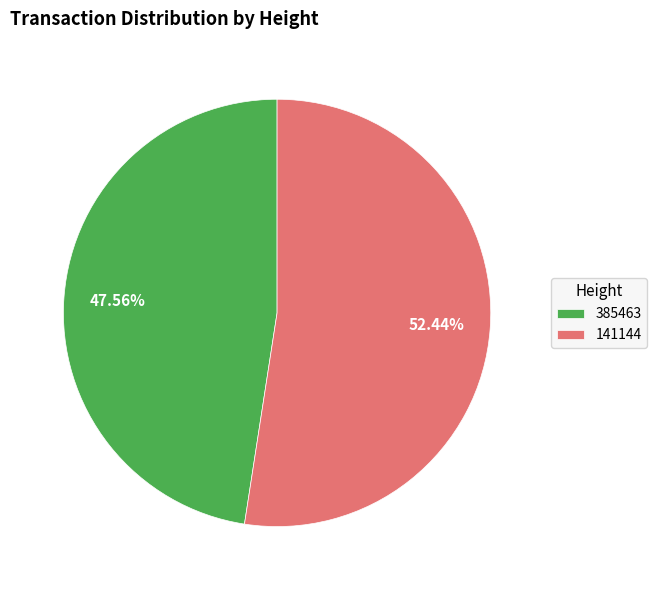

Does any single category account for the majority?

Yes